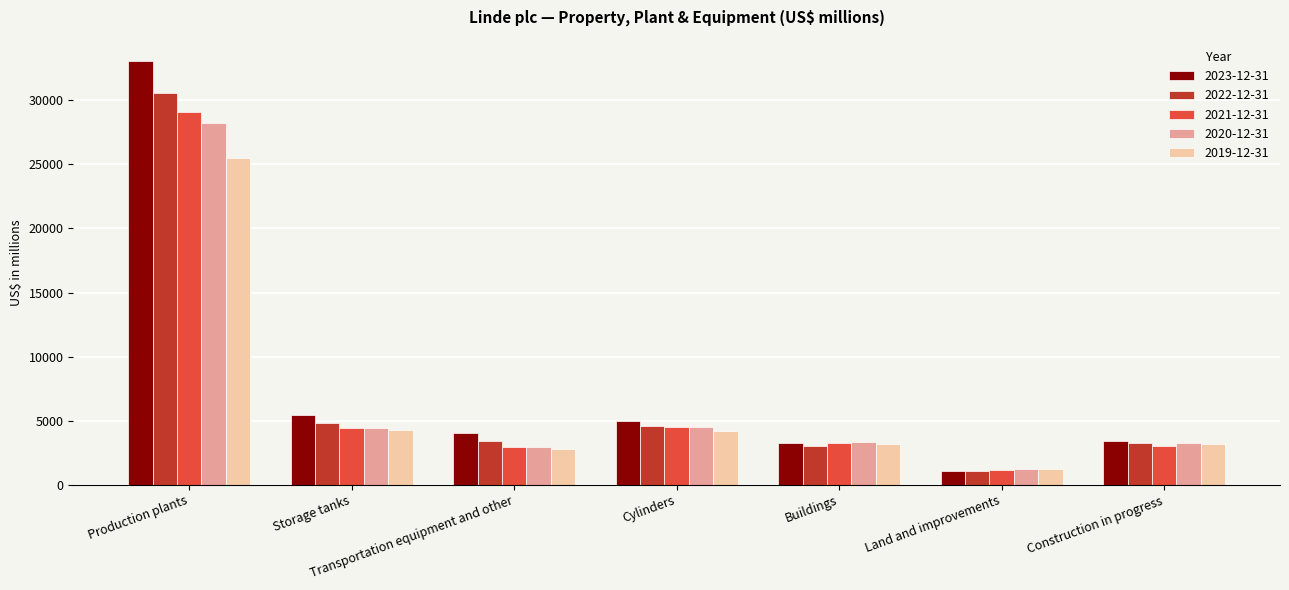

What position from the right is Transportation equipment and other?

5